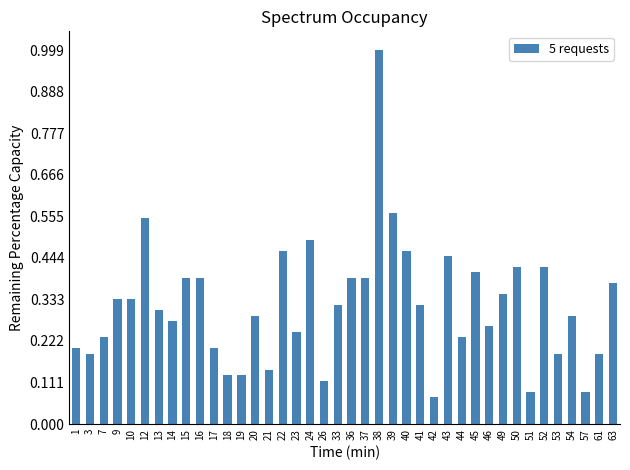

What is the change in value from 37 to 57?

-0.3